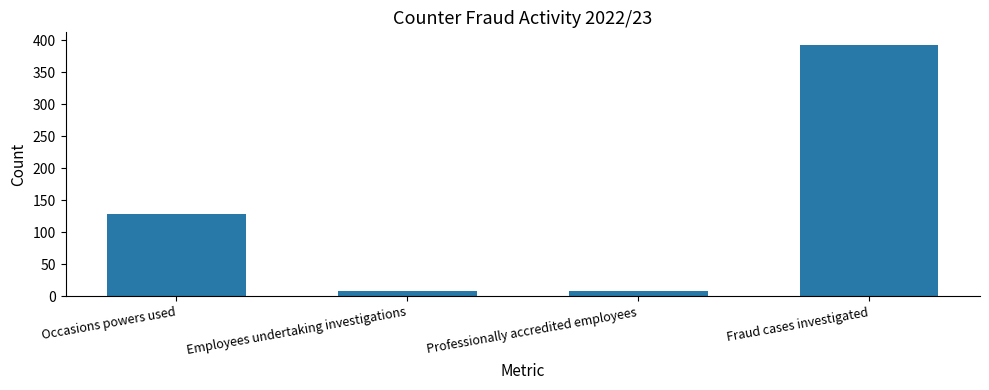

What is the ratio of the value at Professionally accredited employees to the value at Employees undertaking investigations?

1.0